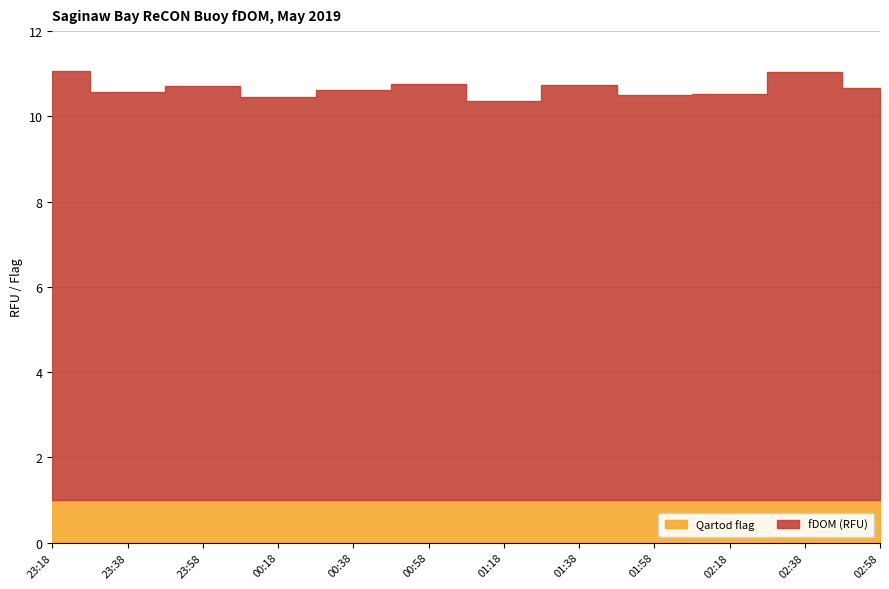

The fDOM (RFU) series shows 2.9 at 2019/05/08 00:38. True or false?

False